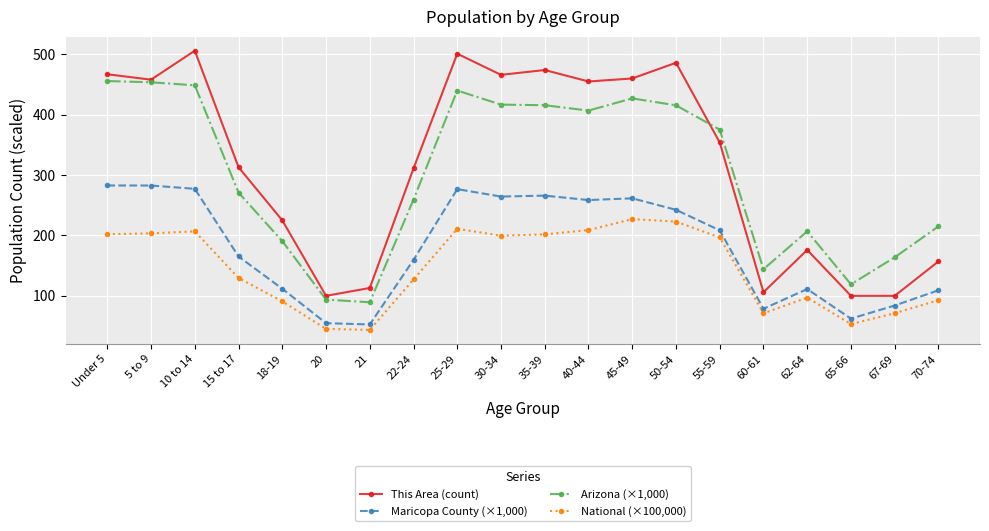

Does the chart display data point markers on the line(s)?

Yes